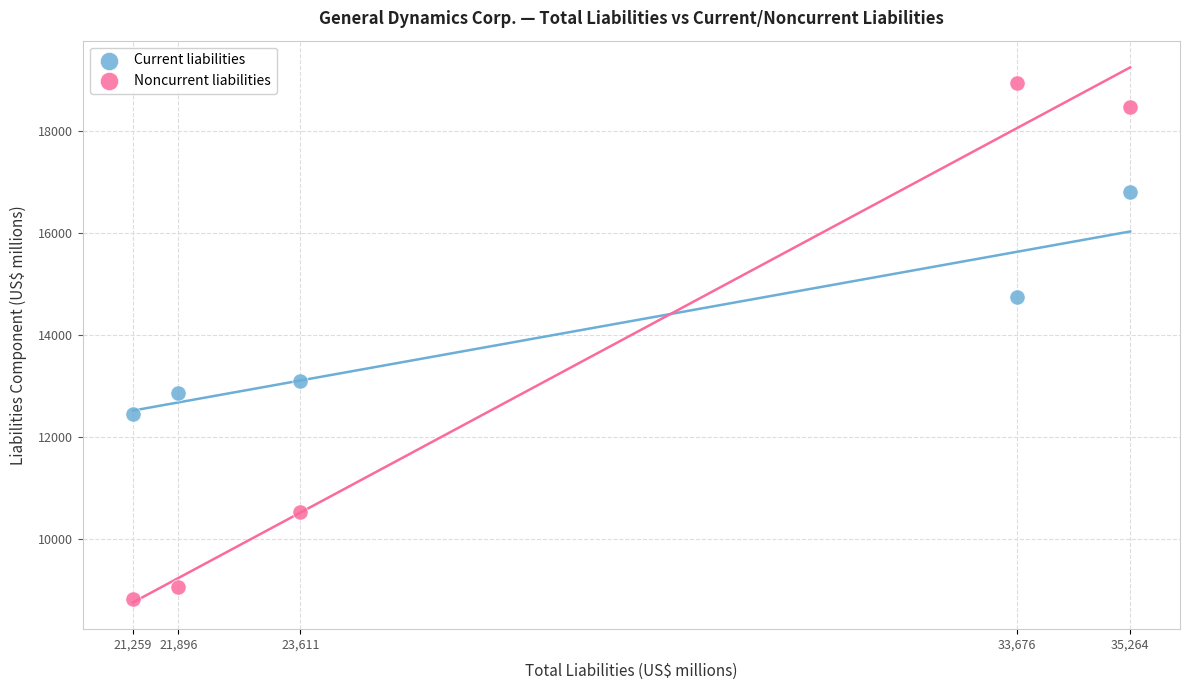

Which series contains the highest Y value?

Noncurrent liabilities